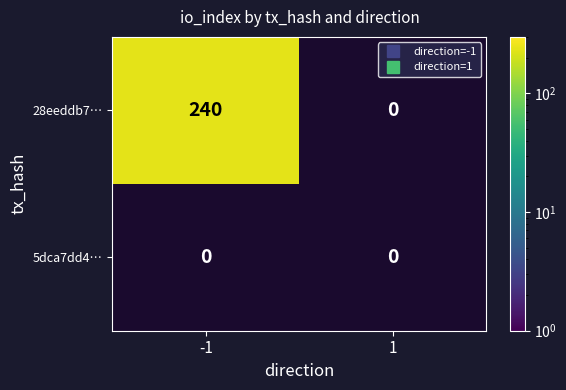

List the labels in order of 5dca7dd429260d6f77a8fdfd8fdf5ad56be4814 value, largest first.

-1, 1